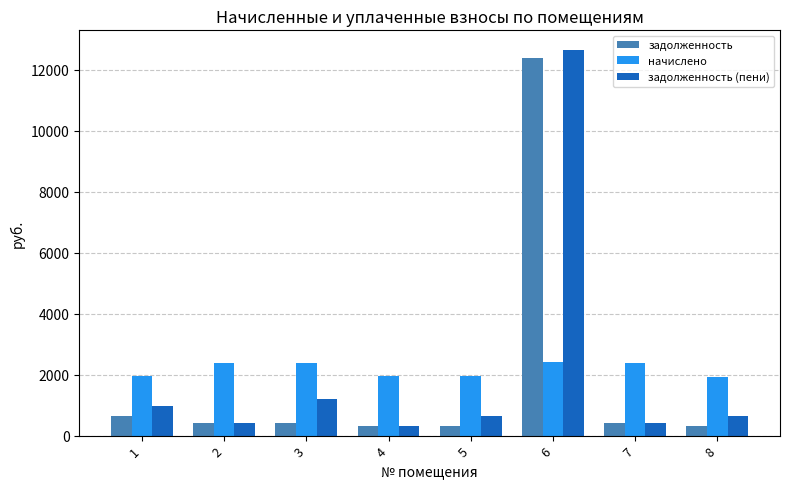

How many data points does each series have?

8